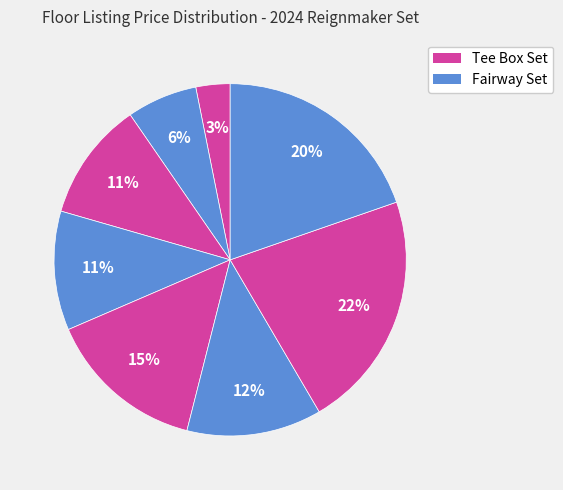

Is there any slice that represents more than half of the pie?

No